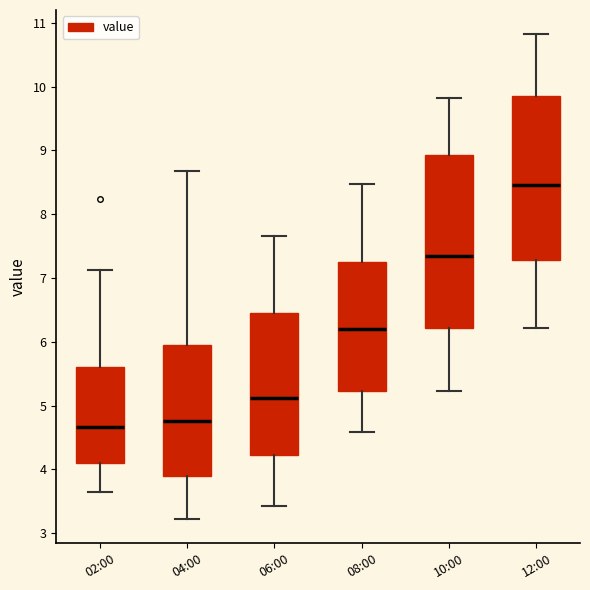

Comparing the boxes themselves (not the whiskers), which one is the tallest?

10:00